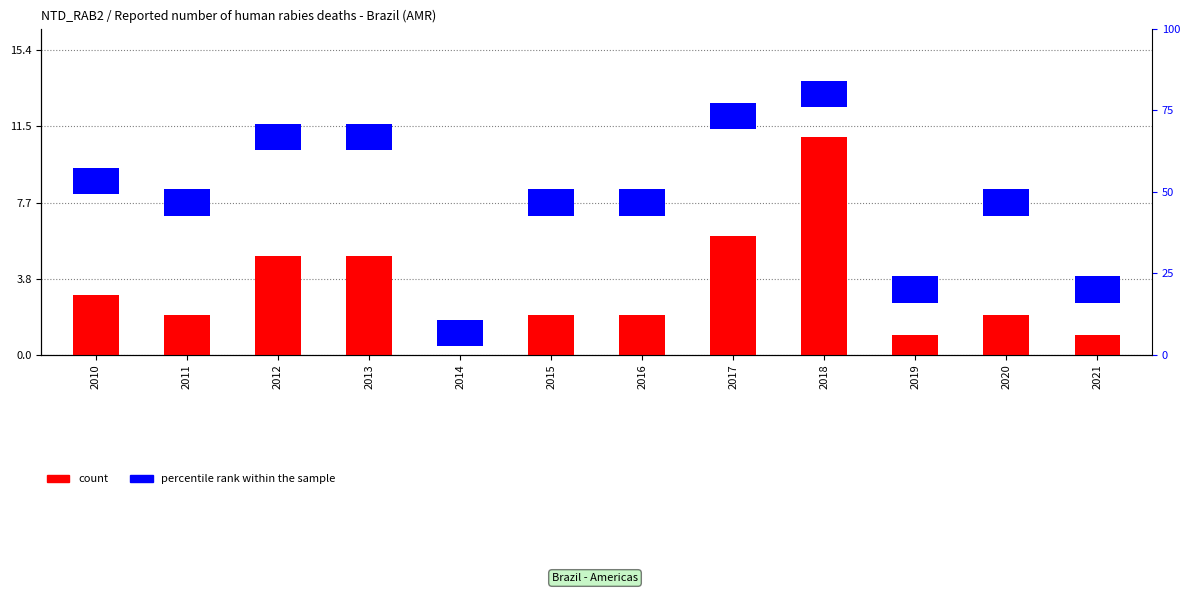

Count the number of categories in the chart.

12